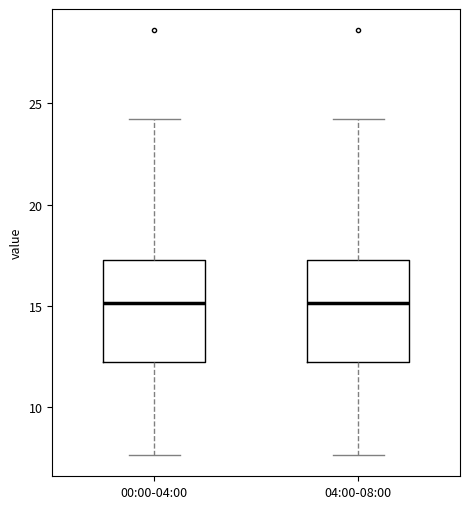

Where does the upper whisker of the box for 00:00-04:00 end on the y-axis? The values are not printed on the chart, so give them approximately, as read against the axis.

24.0